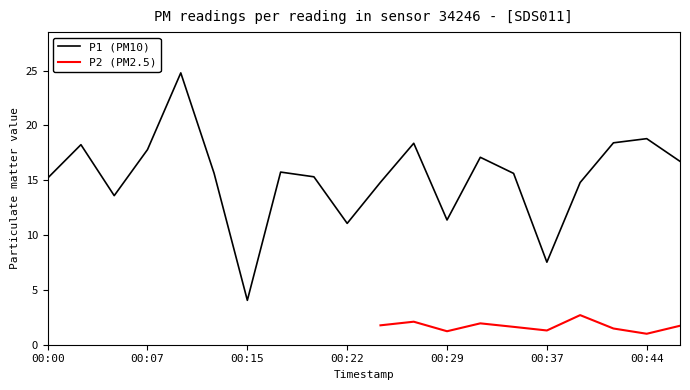

Is it true that the value at 2023-02-01T00:32:21 is 17.1?

True